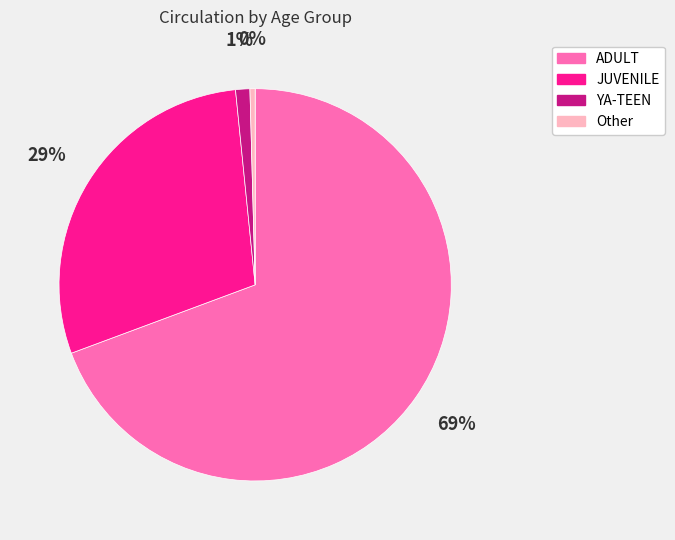

Which slice represents more than half of the pie?

ADULT